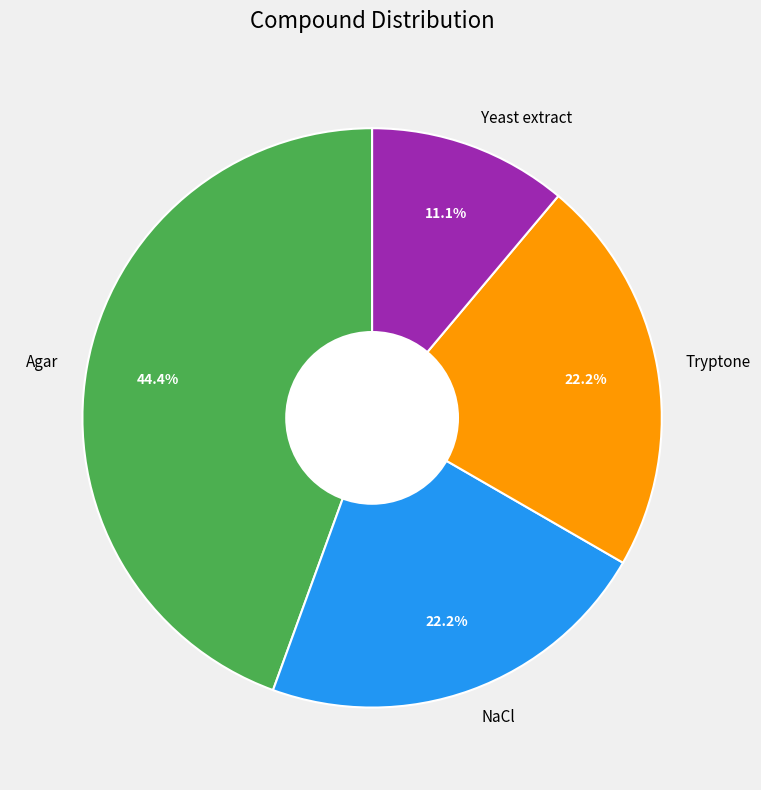

How many segments does this pie chart have?

4